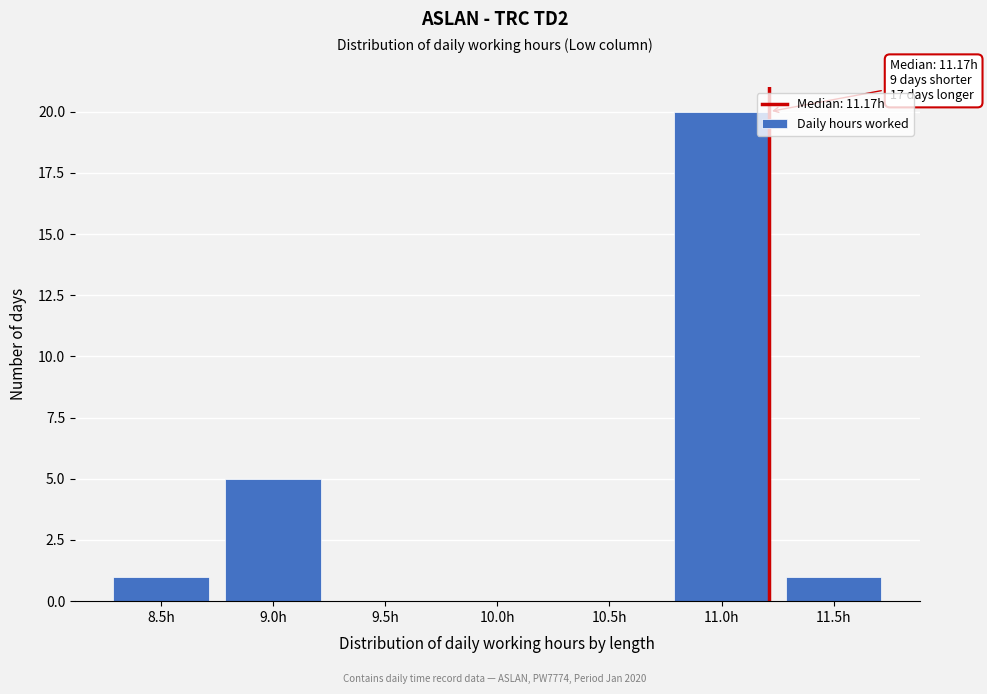

Reading left to right, extract all data points from this chart.

8.5h=1	9.0h=5	9.5h=0	10.0h=0	10.5h=0	11.0h=20	11.5h=1